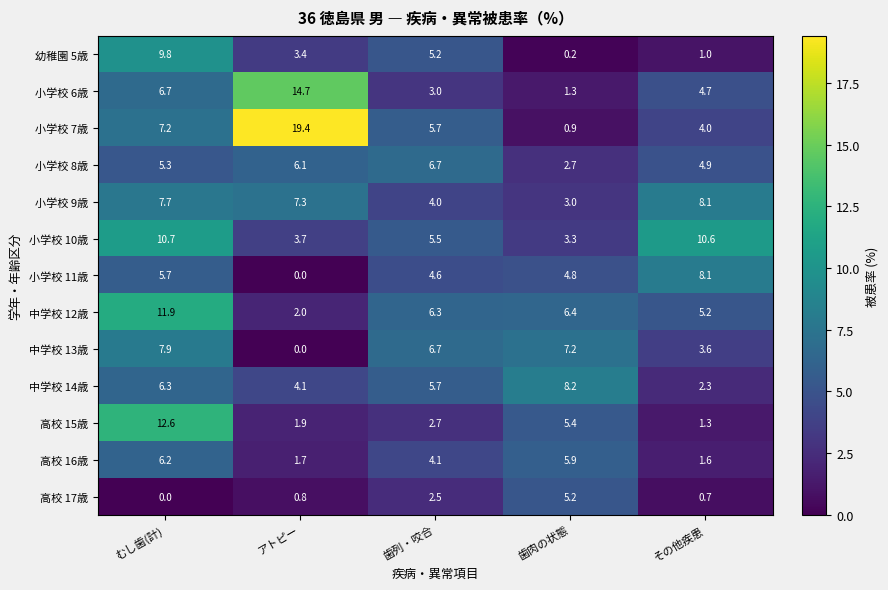

Which series changed the most between むし歯(計) and 歯肉の状態?

幼稚園 5歳